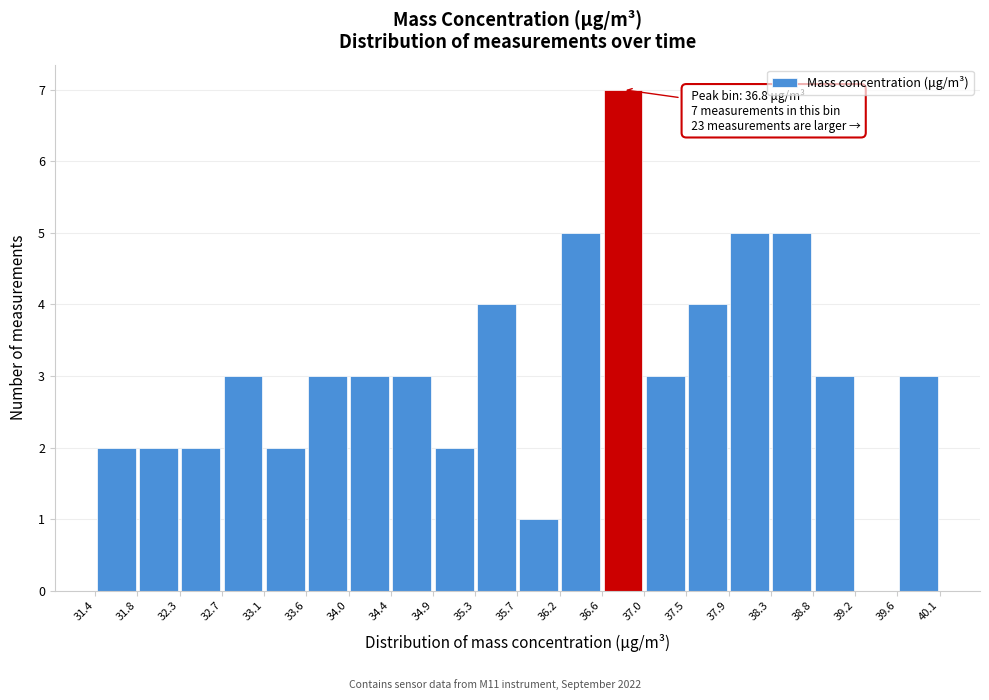

Over which range of the x-axis is the bar tallest?

36.6 to 37.0